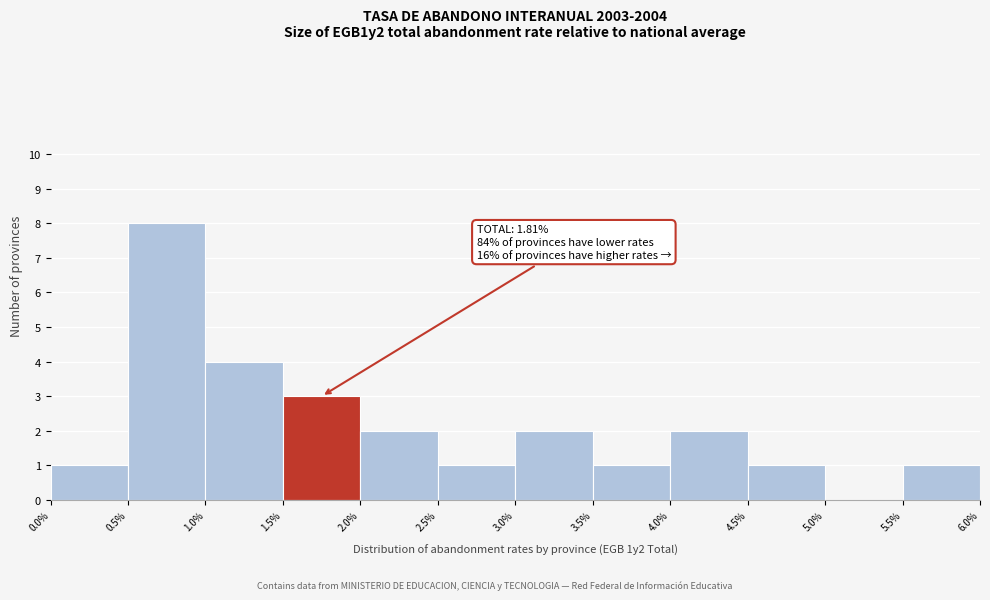

Over which range of the x-axis is the bar tallest?

0.5% to 1.0%